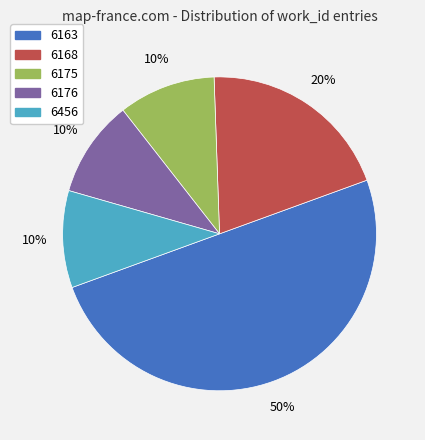

How many segments does this pie chart have?

5